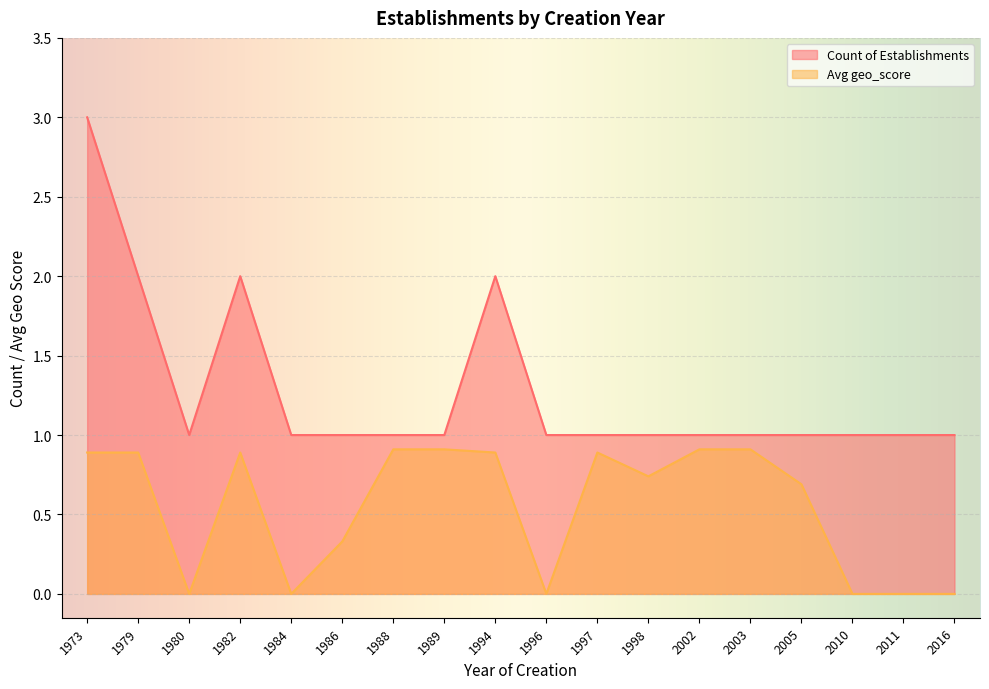

How many lines are shown in the chart?

2